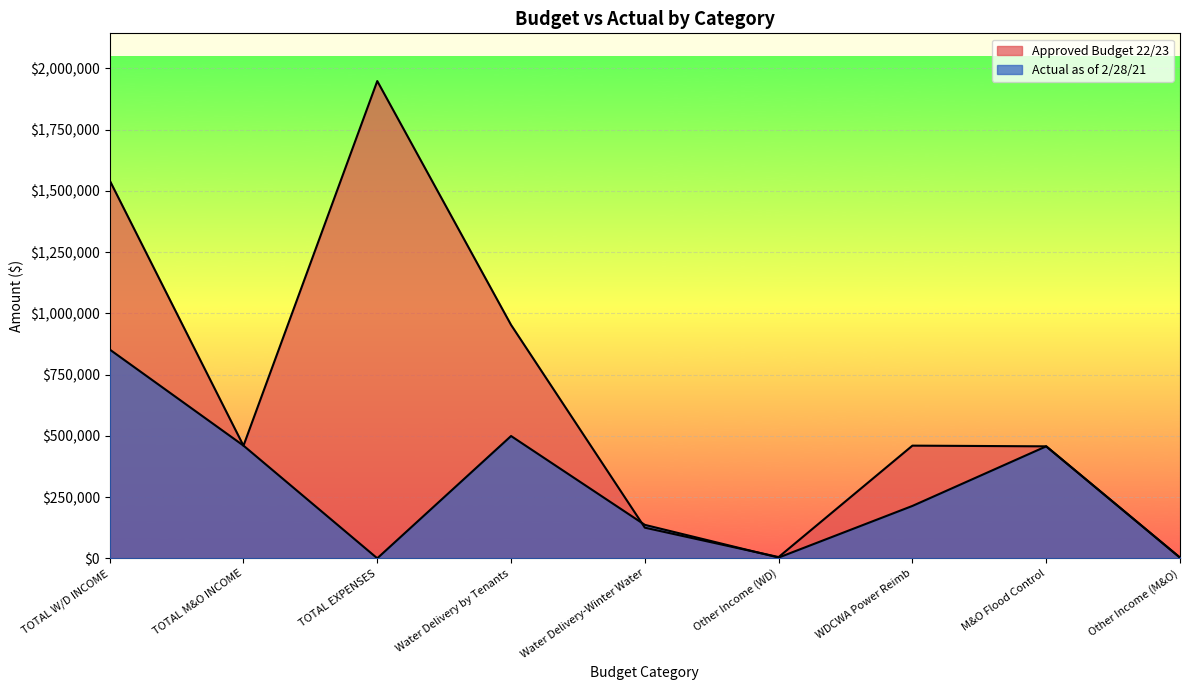

What is the approximate value of Actual as of 2/28/21 at WDCWA Power Reimb?

213822.5